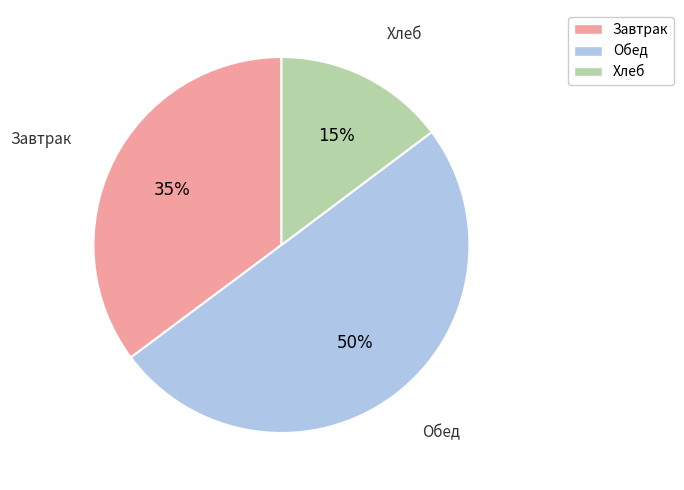

To the nearest percent, what is the difference between the largest and smallest slice percentages?

35%